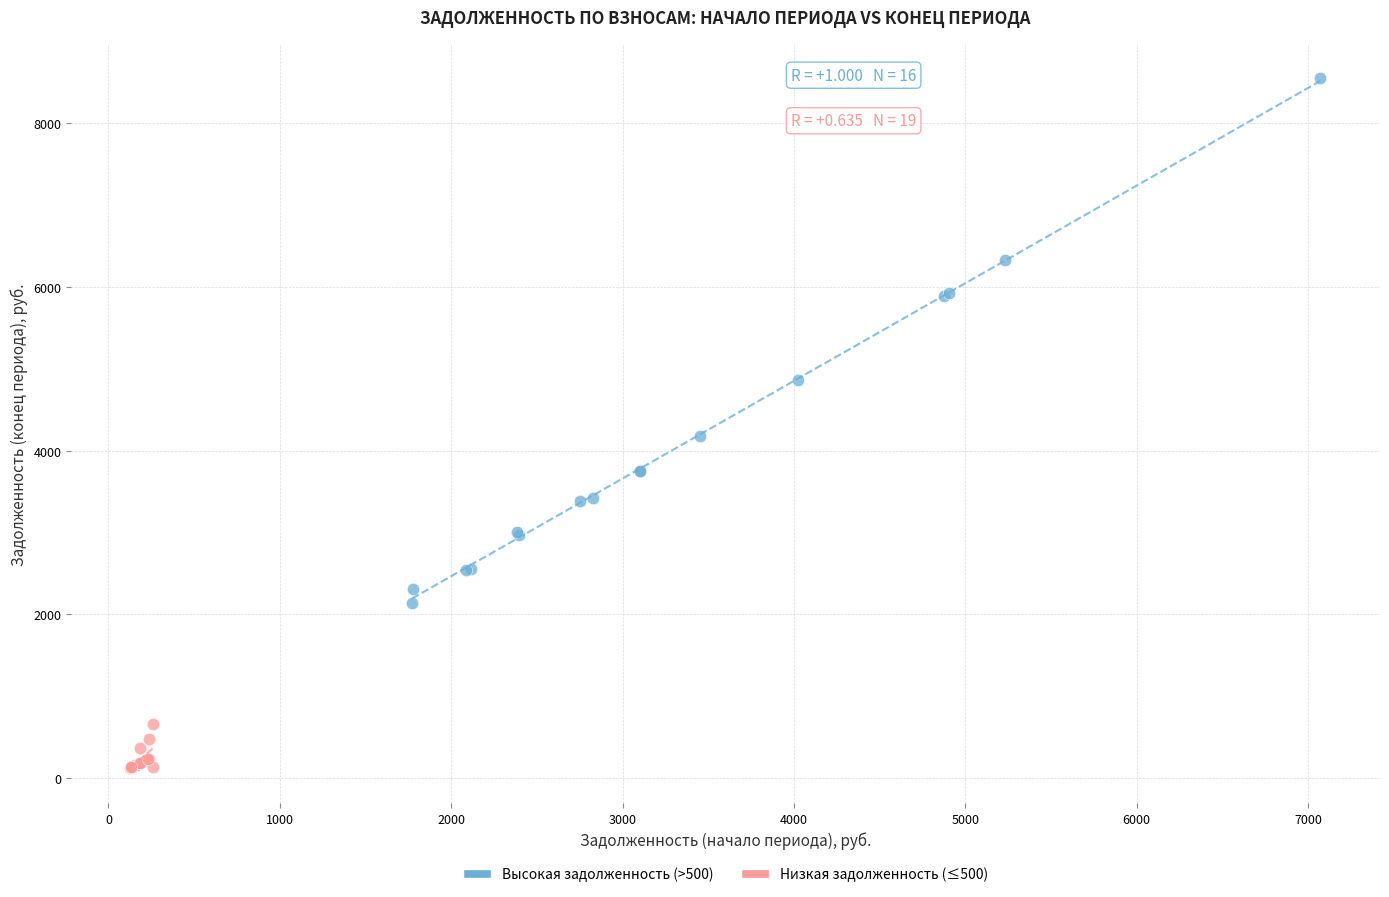

Which series has the widest spread of Y values?

Высокая задолженность (>500)